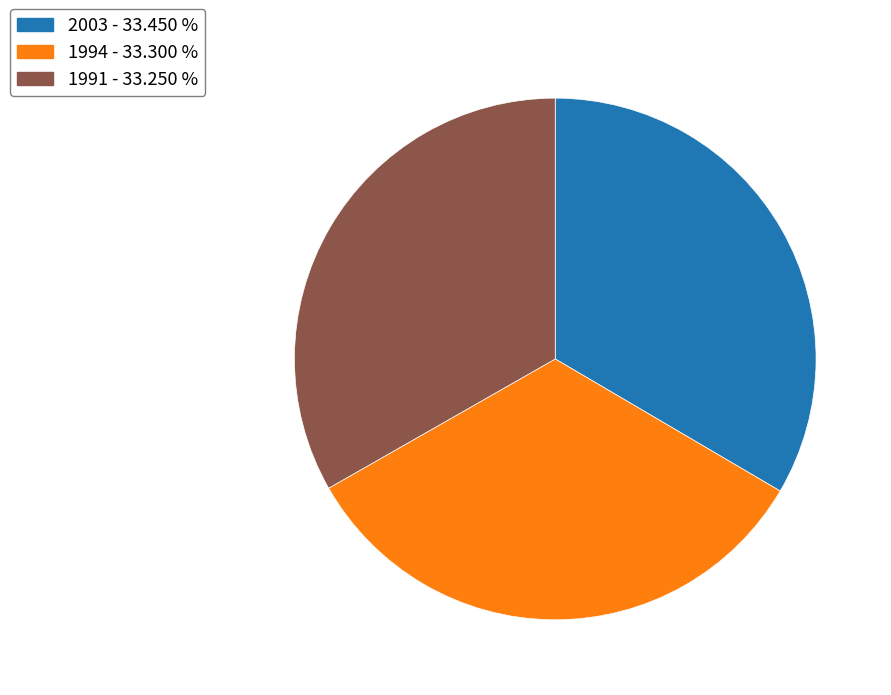

Do 1994 and 1991 together represent more than half of the pie?

Yes